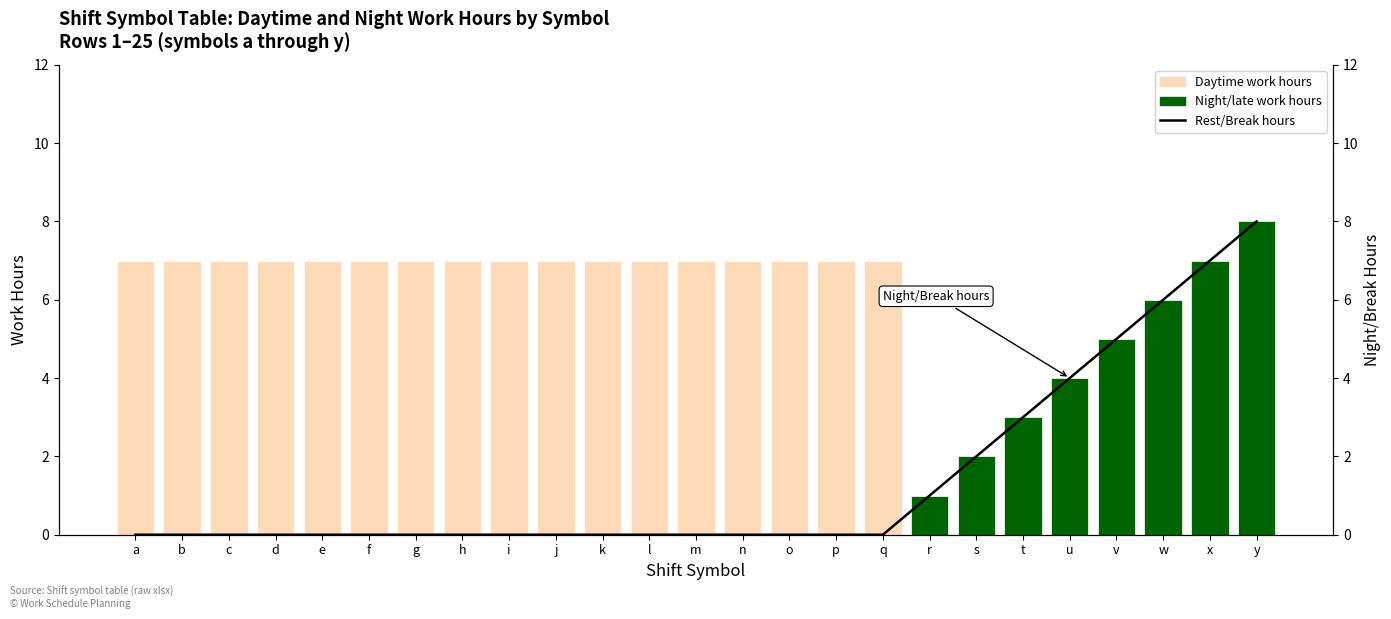

Which category has the highest value across all series?

y